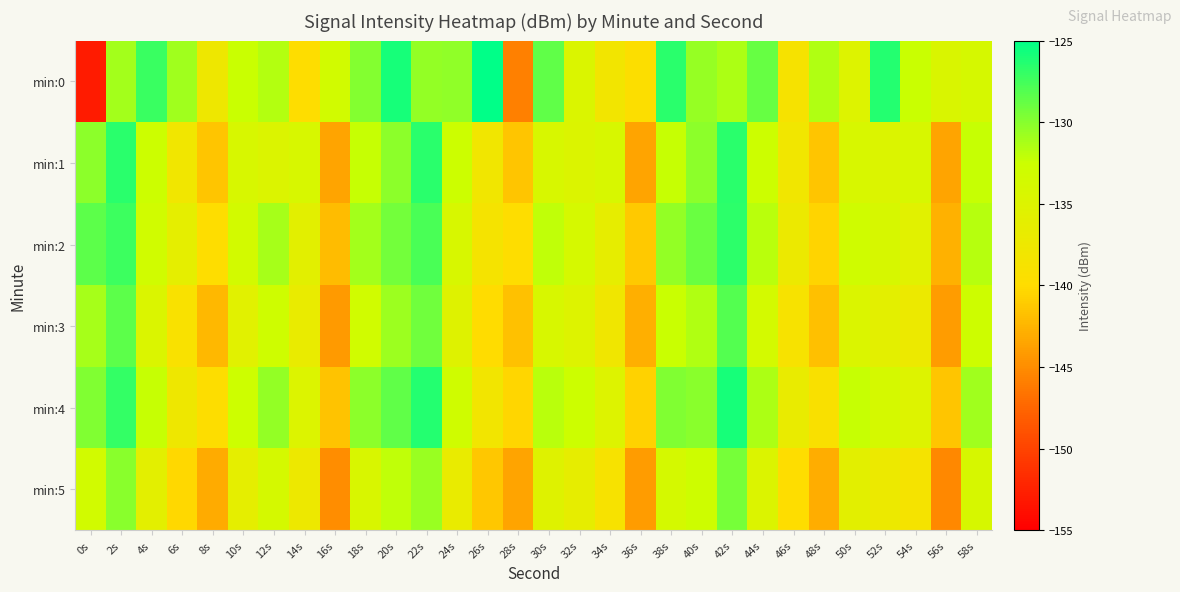

Which series has the widest spread of values?

min:0